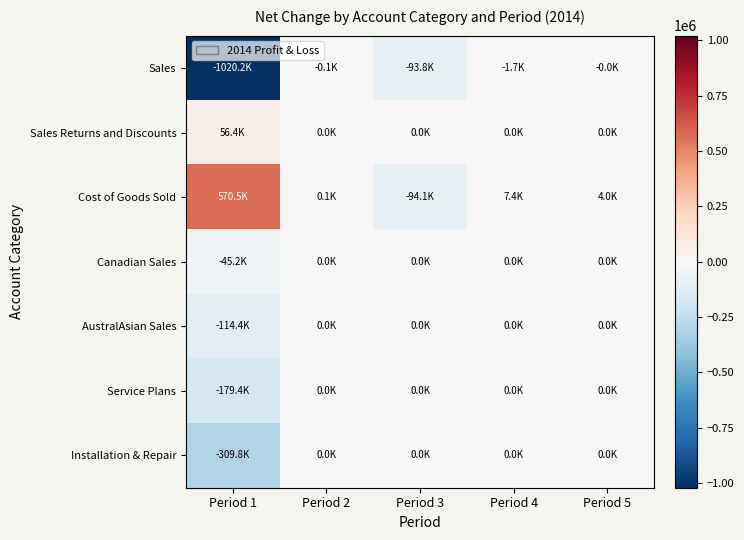

What is the total value across all series at Period 5?

3967.0